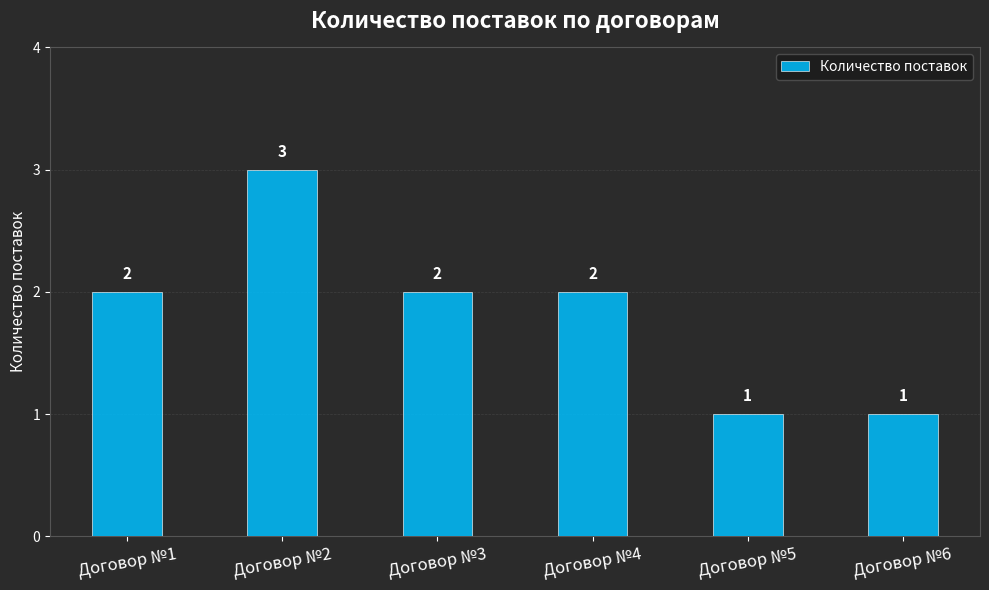

Reading left to right, extract all data points from this chart.

2	3	2	2	1	1